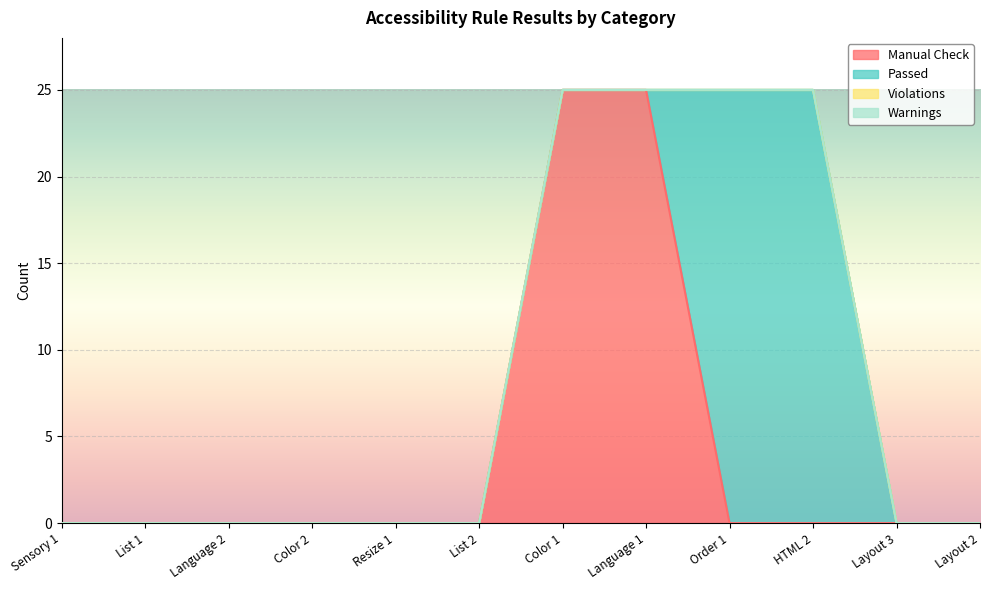

How many series are shown in this chart?

4